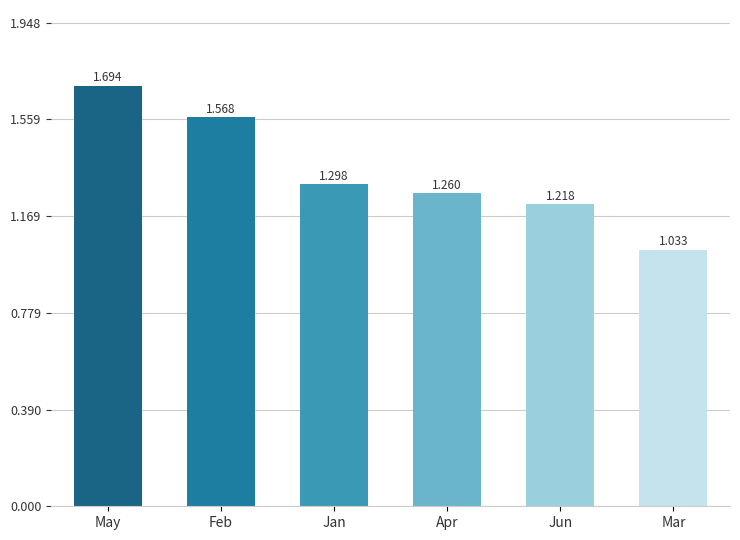

Which has a higher value, Jan or Feb?

Feb